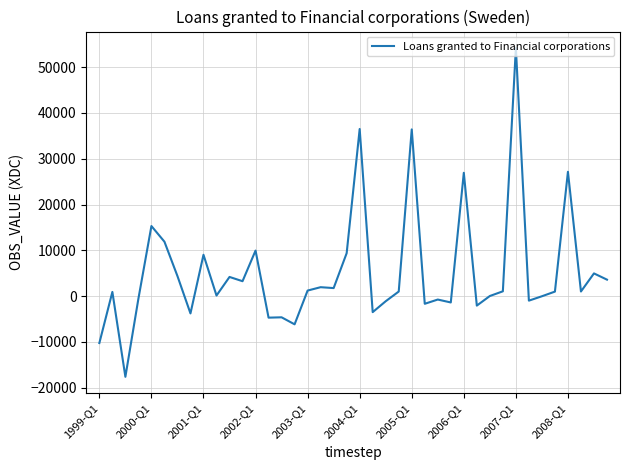

How many values are below 1021?

20